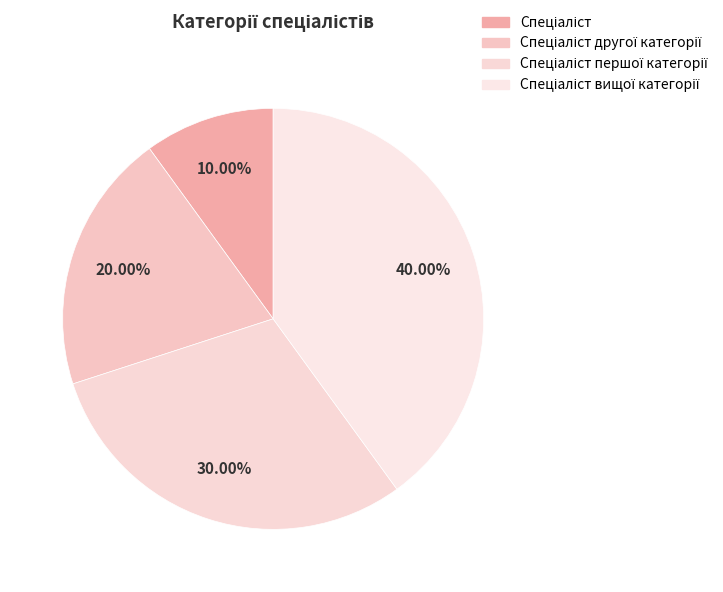

Rank the categories by value from highest to lowest.

Спеціаліст вищої категорії, Спеціаліст першої категорії, Спеціаліст другої категорії, Спеціаліст